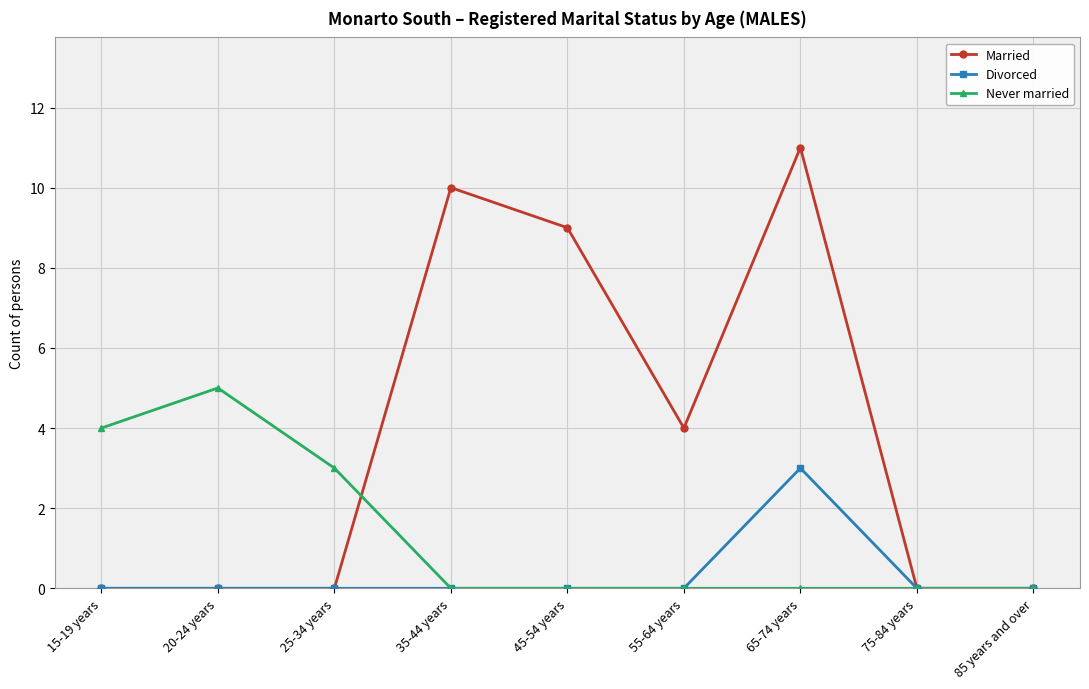

What is the highest value of the Married series?

11